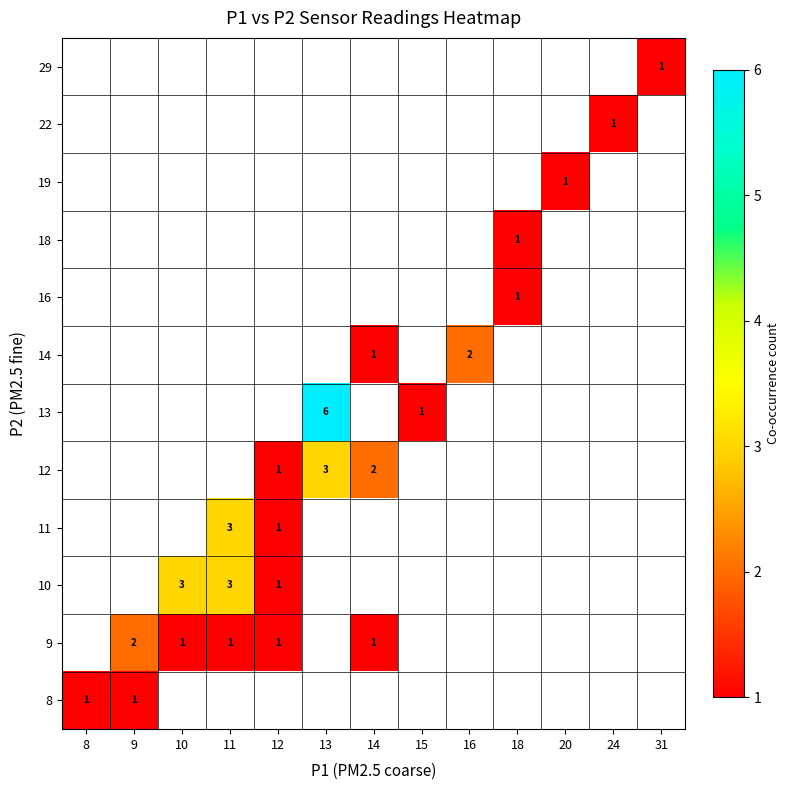

At how many categories does at least one series exceed 3?

1